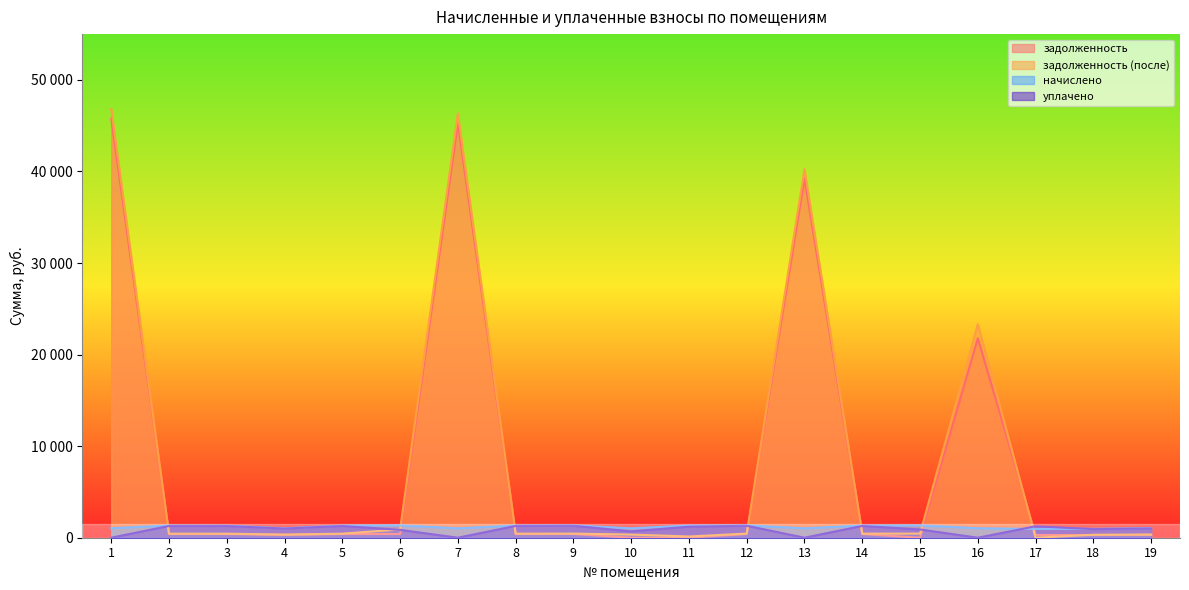

True or false: задолженность has more than 0 interior local peaks.

True